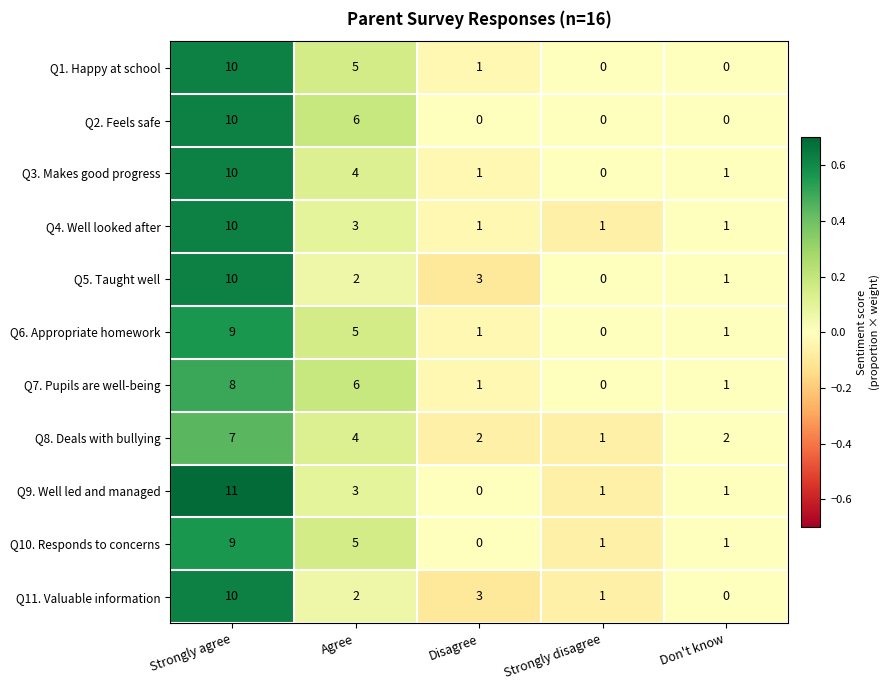

What is the total value across all series at Agree?

45